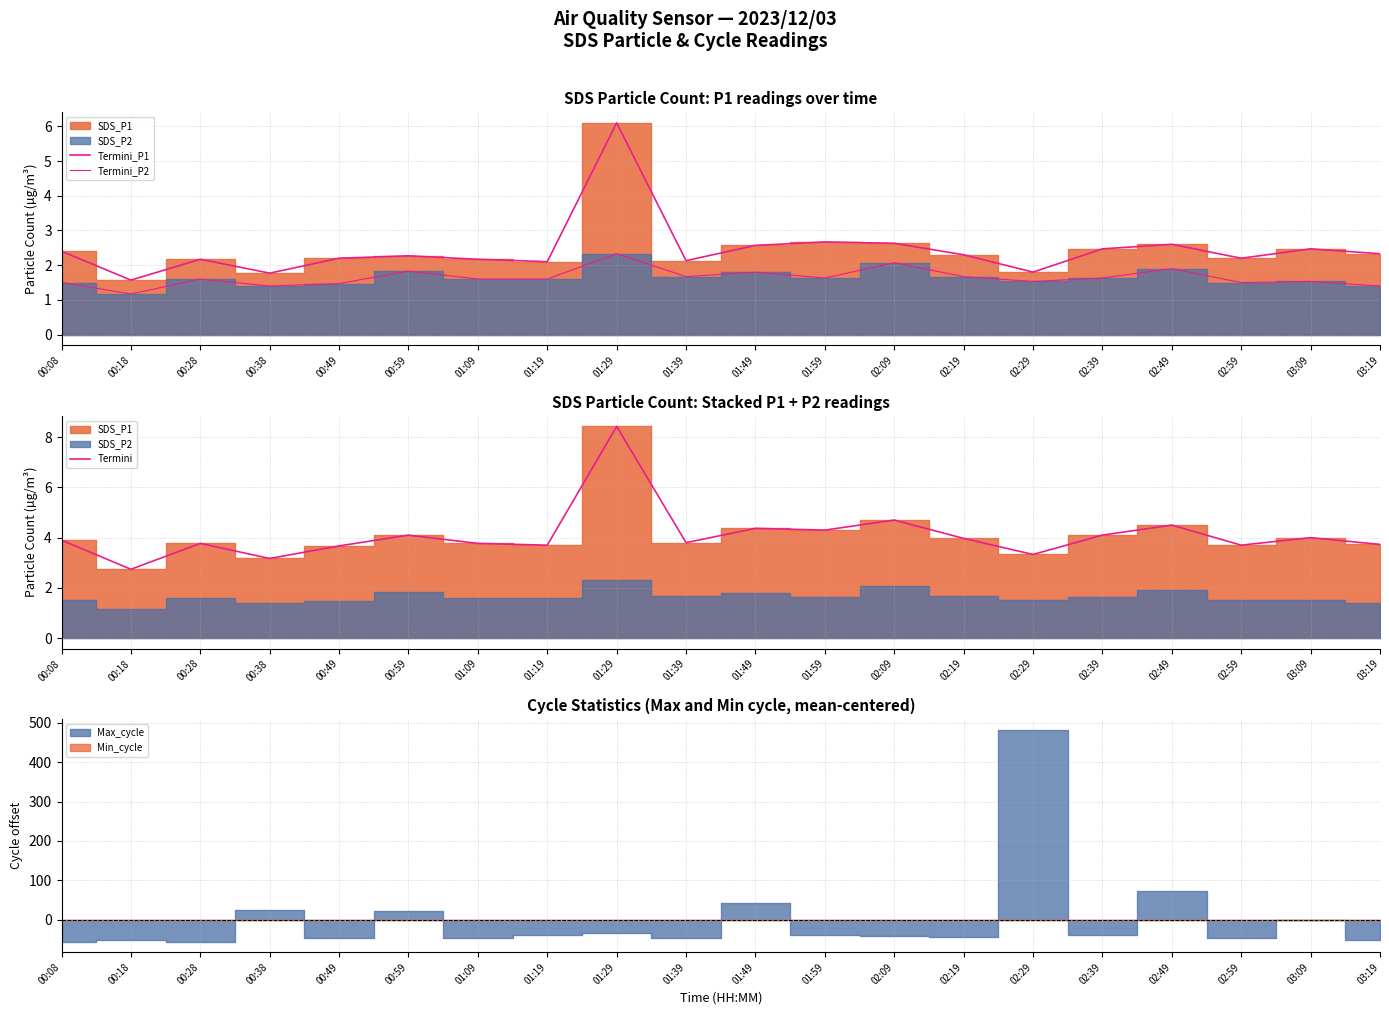

Is the value of Termini at 01:49 greater than the value of Termini_P2 at 02:09?

Yes